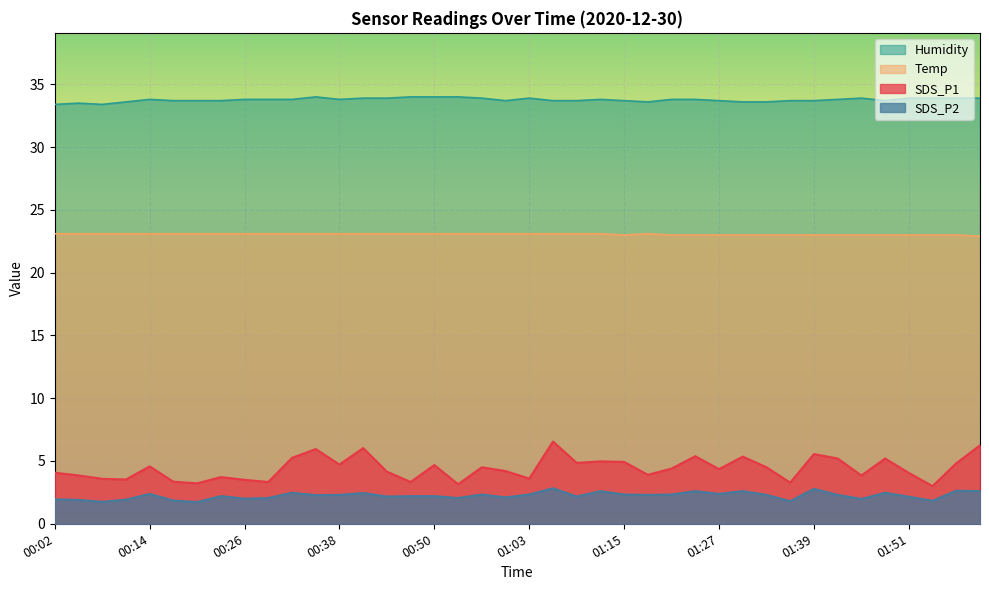

True or false: SDS_P2 has more than 0 interior local peaks.

True